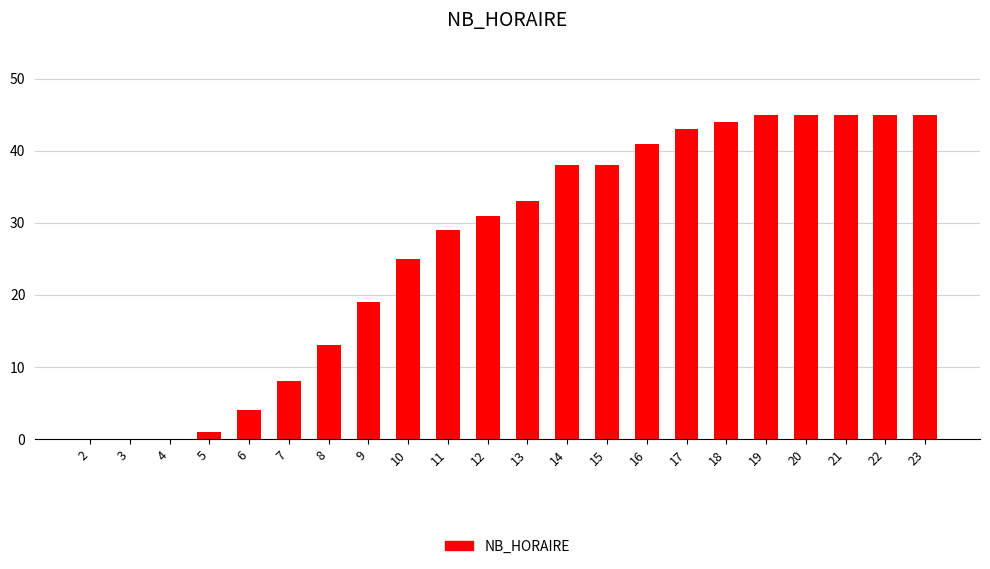

What is the greatest value displayed?

45